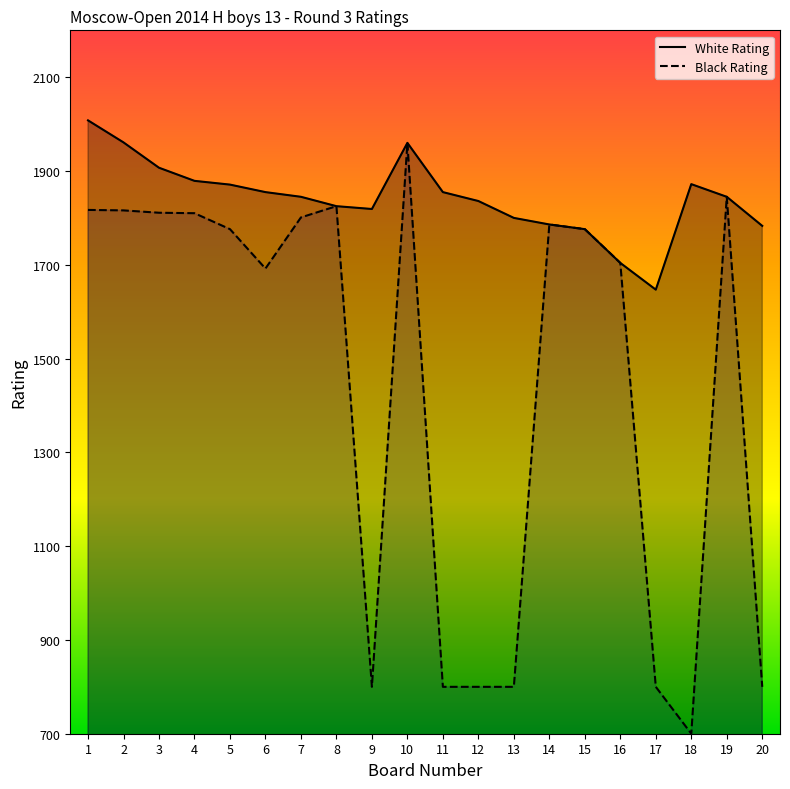

Reading left to right, what are all the values shown in this chart?

White Rating: 1=2008	2=1961	3=1907	4=1879	5=1871	6=1855	7=1845	8=1825	9=1819	10=1960	11=1855	12=1836	13=1800	14=1786	15=1776	16=1704	17=1647	18=1872	19=1845	20=1783
Black Rating: 1=1817	2=1816	3=1811	4=1810	5=1776	6=1692	7=1801	8=1825	9=800	10=1960	11=800	12=800	13=800	14=1786	15=1776	16=1704	17=800	18=700	19=1845	20=800